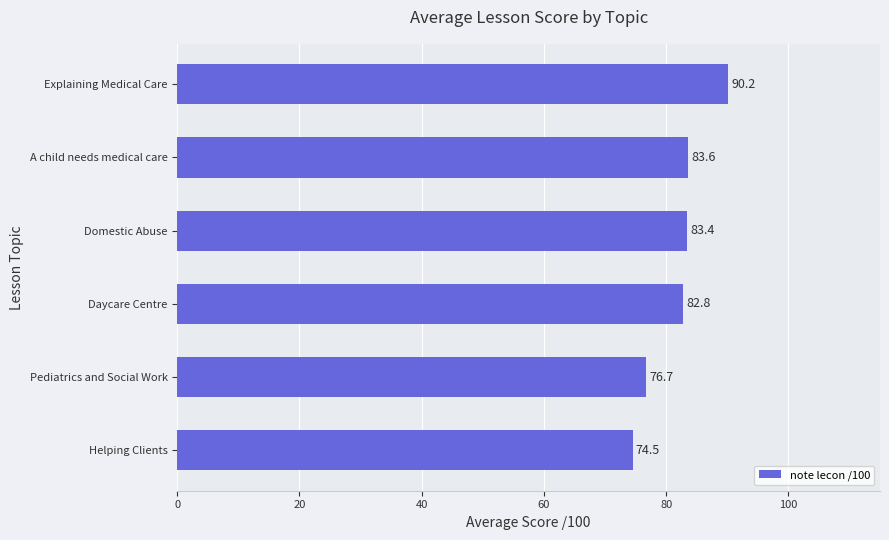

Approximately how many times larger is the value at Helping Clients compared to Pediatrics and Social Work?

1.0